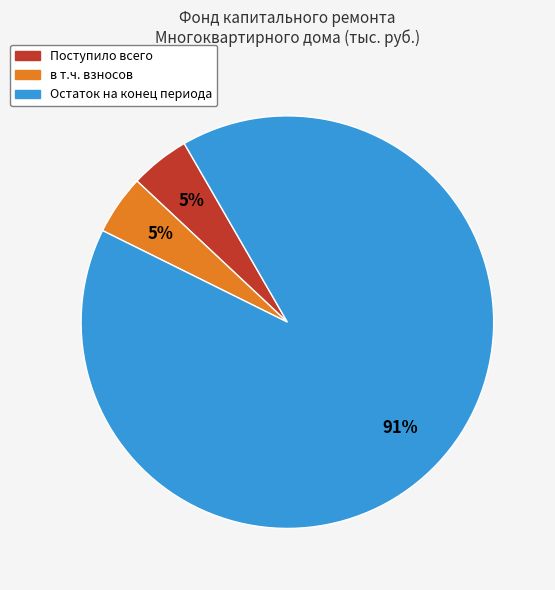

Is there any slice that represents more than half of the pie?

Yes